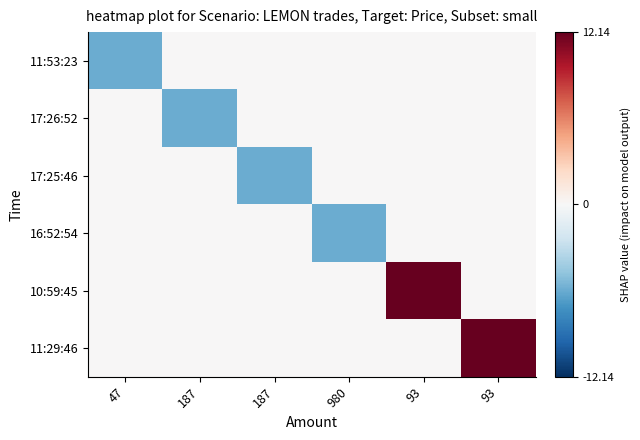

Reading left to right, transcribe all the data shown in this chart.

11:53:23: 47=-6.1	187=0.0	187=0.0	980=0.0	93=0.0	93=0.0
17:26:52: 47=0.0	187=-6.1	187=0.0	980=0.0	93=0.0	93=0.0
17:25:46: 47=0.0	187=0.0	187=-6.1	980=0.0	93=0.0	93=0.0
16:52:54: 47=0.0	187=0.0	187=0.0	980=-6.1	93=0.0	93=0.0
10:59:45: 47=0.0	187=0.0	187=0.0	980=0.0	93=12.1	93=0.0
11:29:46: 47=0.0	187=0.0	187=0.0	980=0.0	93=0.0	93=12.1